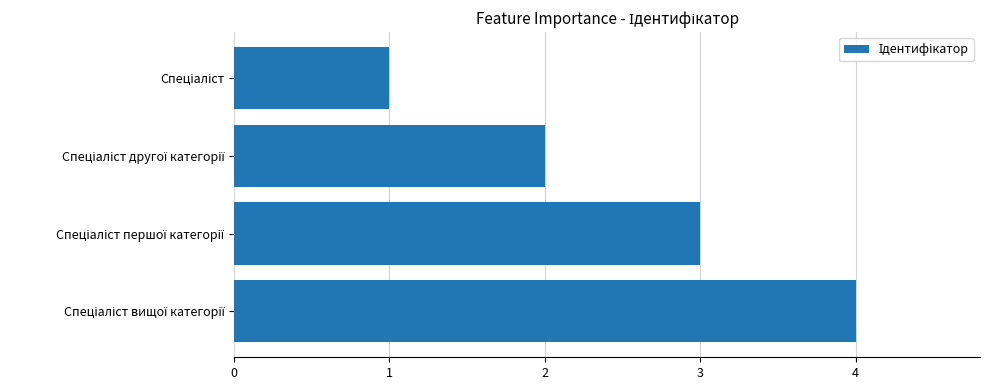

How many values are below 3?

2